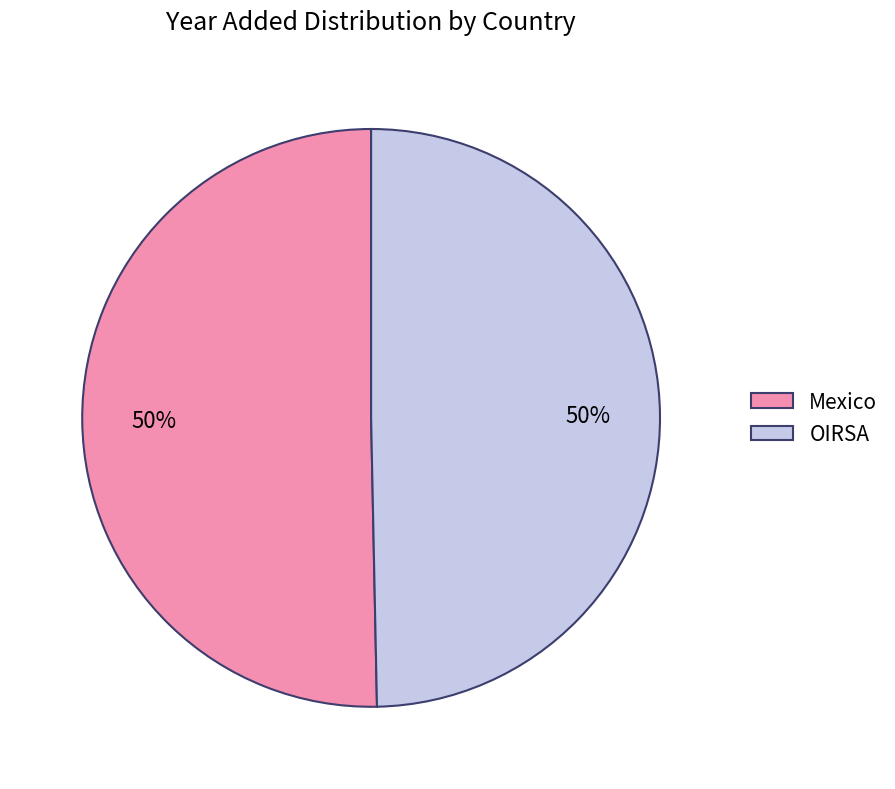

What percentage is the OIRSA slice, to the nearest percent?

50%